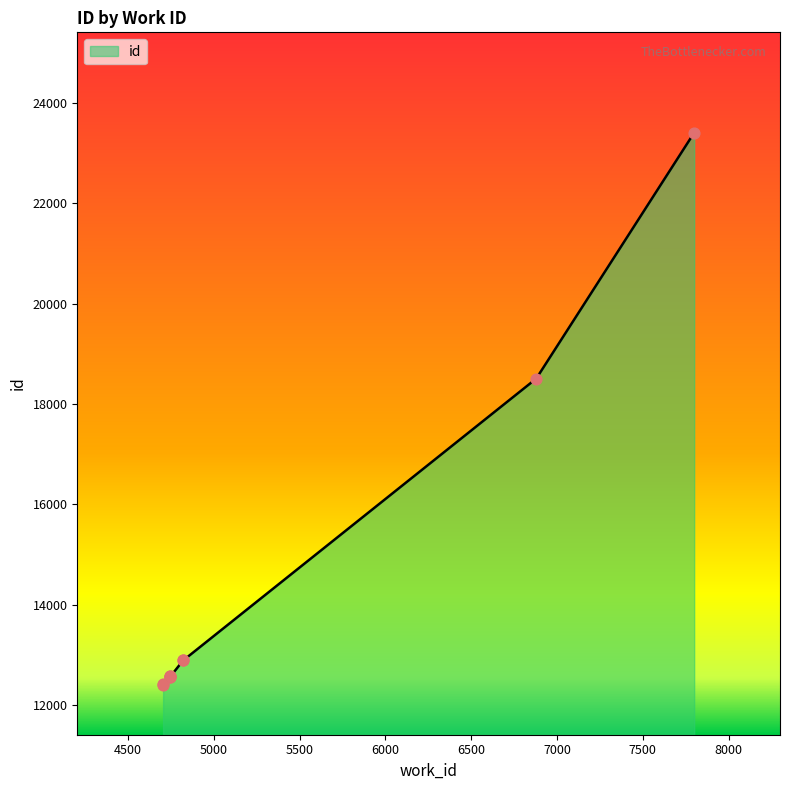

What is the change in value from 4748 to 6879?

+5934